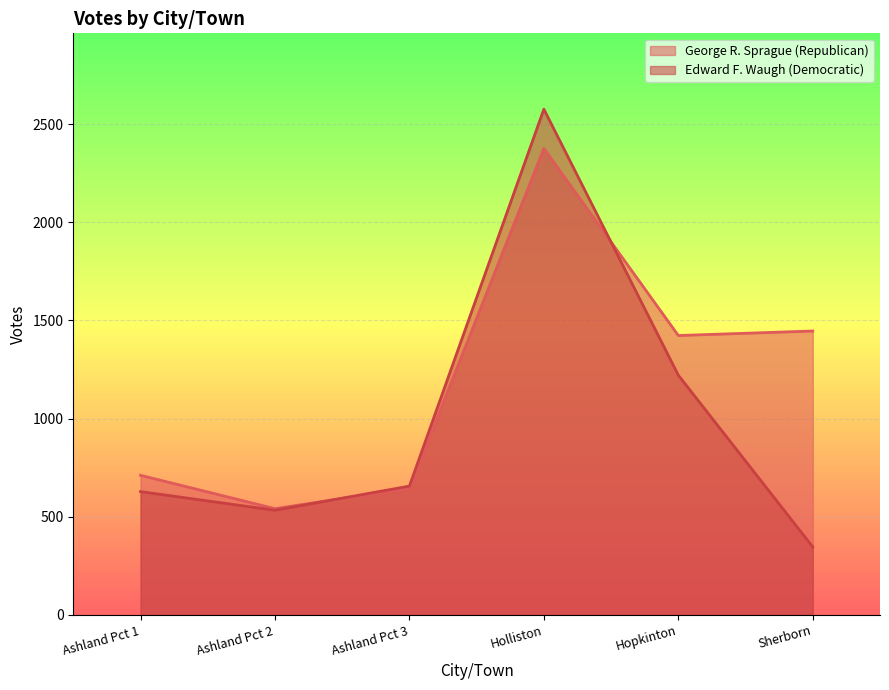

What is the value of the George R. Sprague (Republican) point at the 3rd from the left?

645